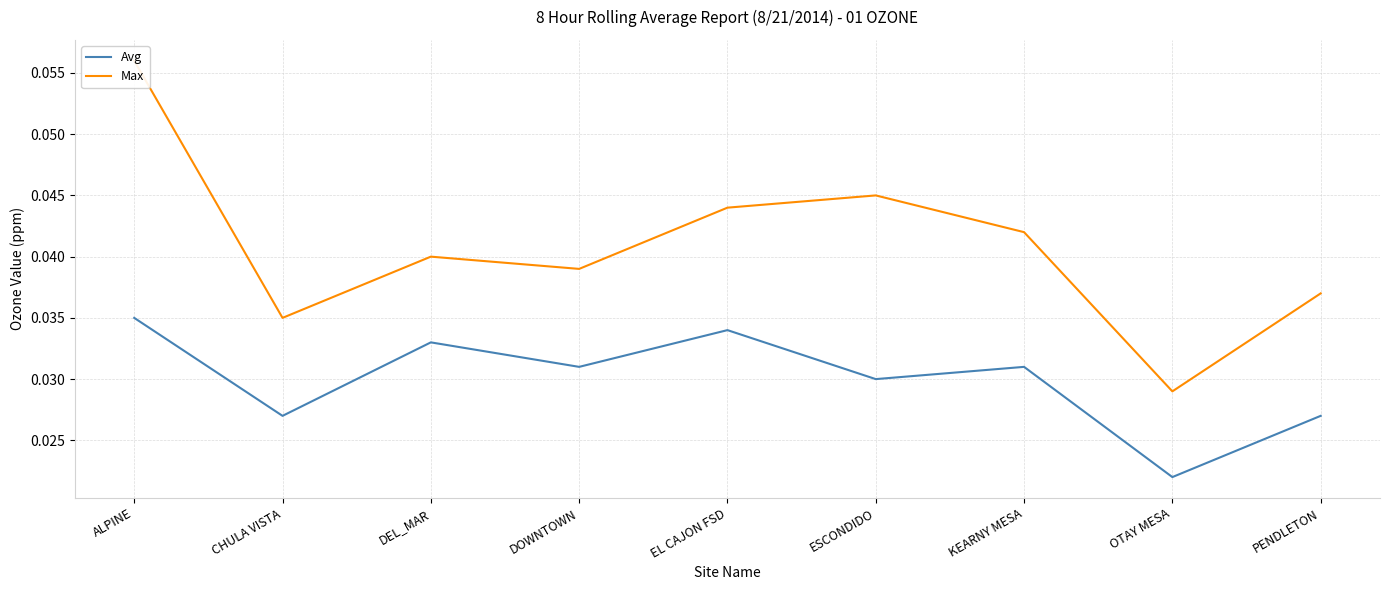

What is the sum of all Avg values?

0.3